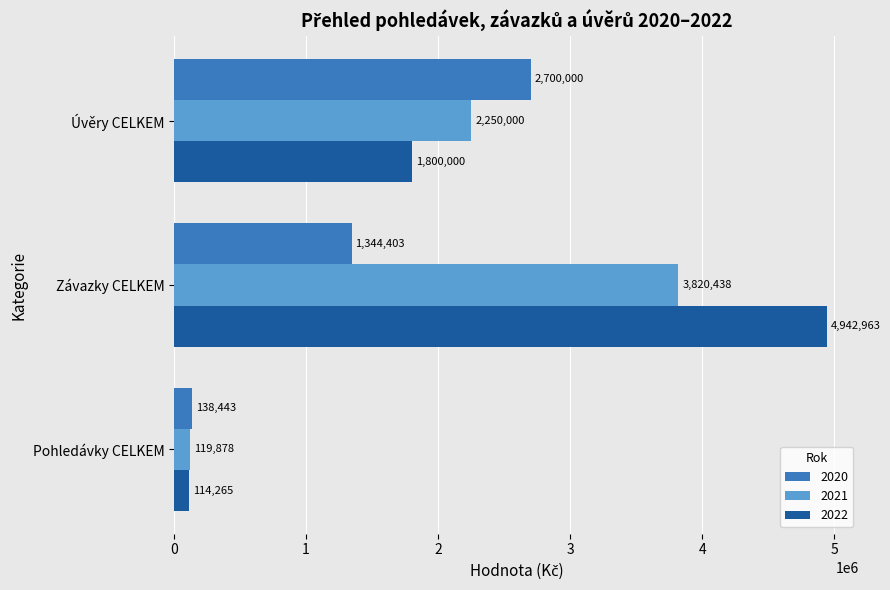

What is the total value across all series at Úvěry CELKEM?

6750000.0